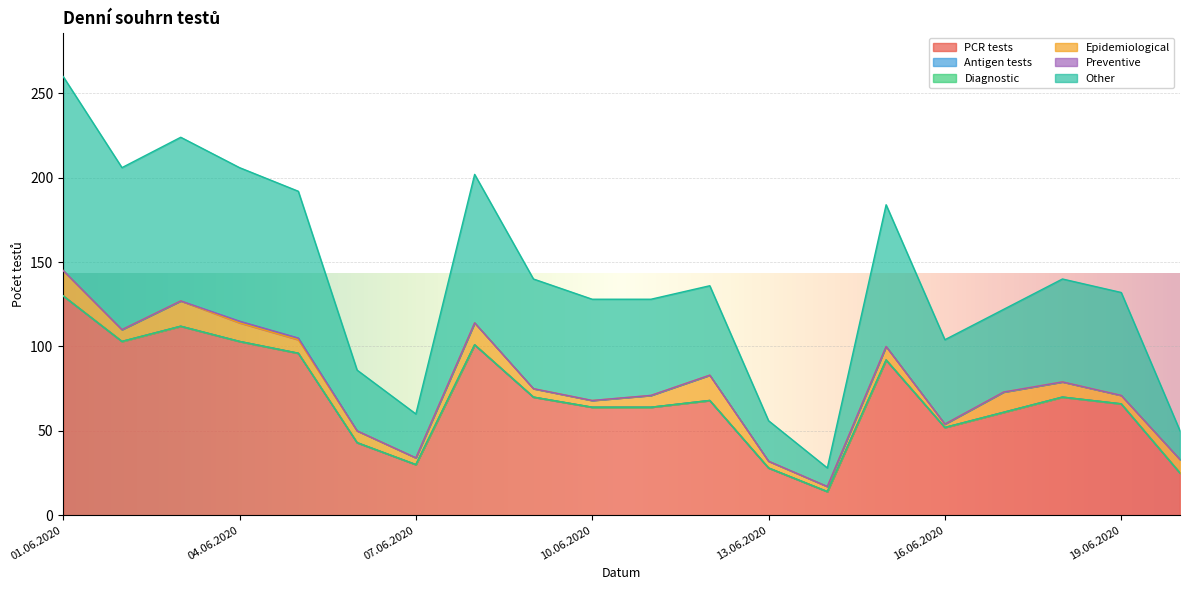

In Other, how many points are lower than both neighbors (excluding endpoints)?

4